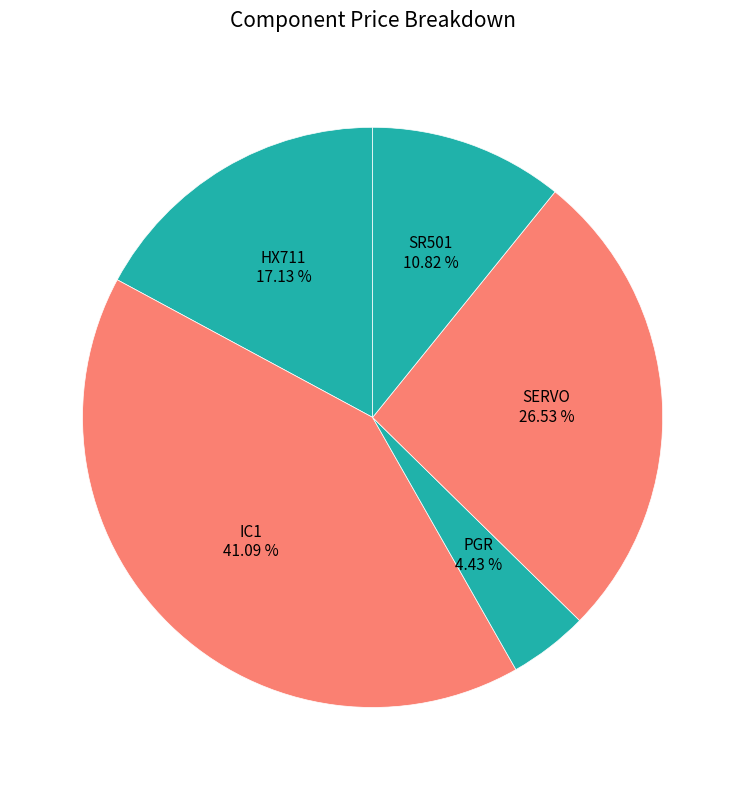

What percentage is NOT represented by HX711?

82.9%